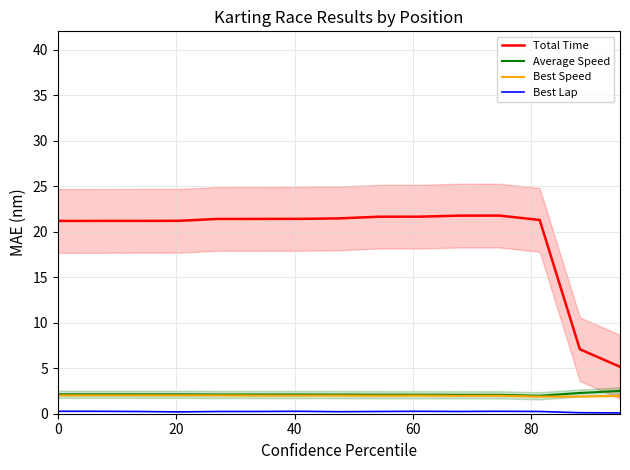

True or false: Average Speed and Best Lap cross at least once.

False